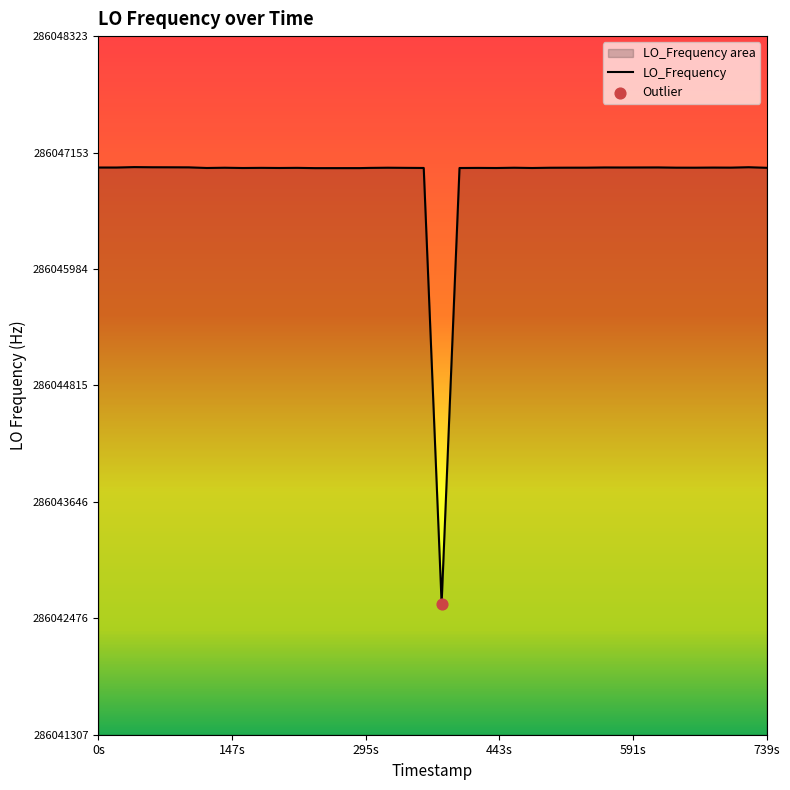

The chart shows a value of 286047003.0 at 0s. True or false?

True